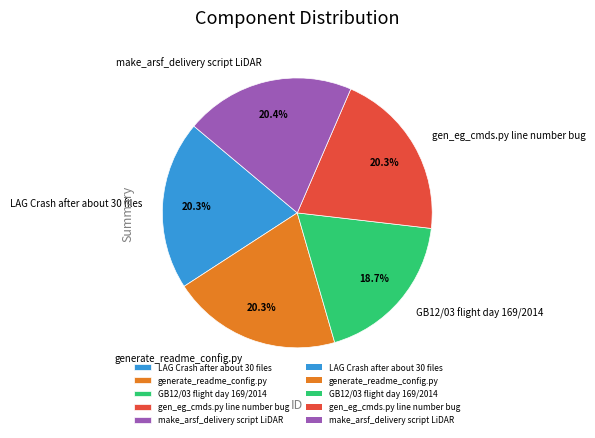

What is the ratio of the value at LAG Crash after about 30 files to the value at gen_eg_cmds.py line number bug?

1.0